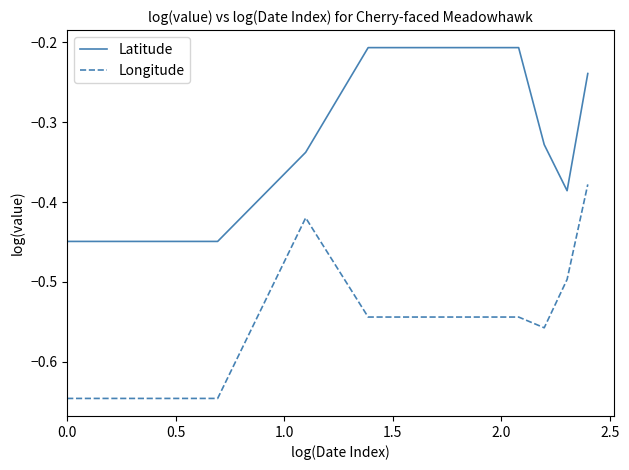

Does the chart have visible grid lines?

No